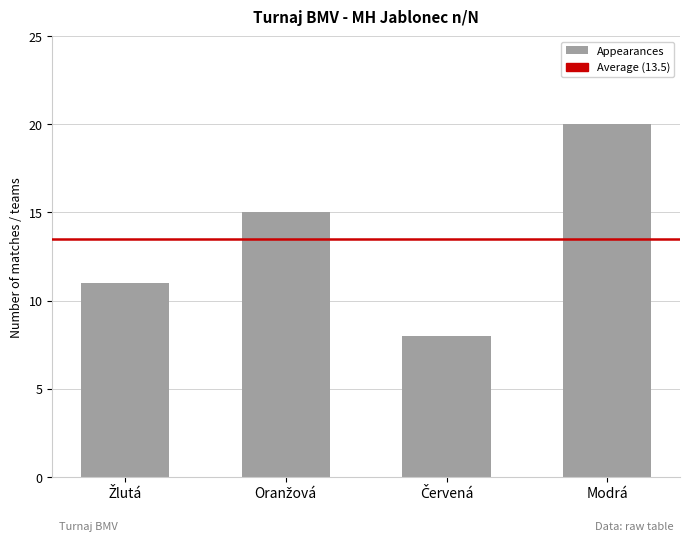

What is the minimum value shown in the chart?

8